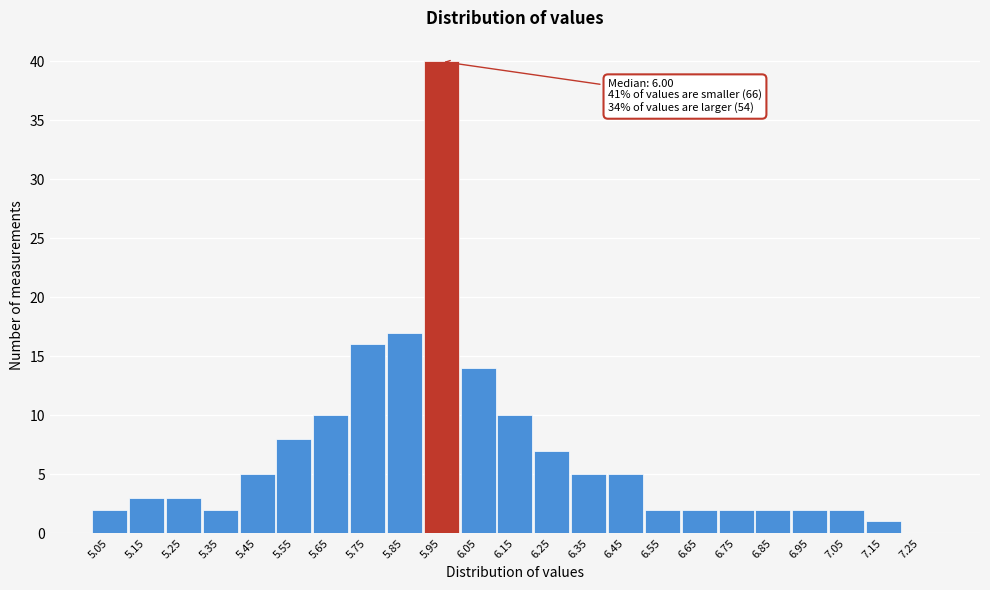

Reading left to right, extract all data points from this chart.

5.05=2	5.15=3	5.25=3	5.35=2	5.45=5	5.55=8	5.65=10	5.75=16	5.85=17	5.95=40	6.05=14	6.15=10	6.25=7	6.35=5	6.45=5	6.55=2	6.65=2	6.75=2	6.85=2	6.95=2	7.05=2	7.15=1	7.25=0